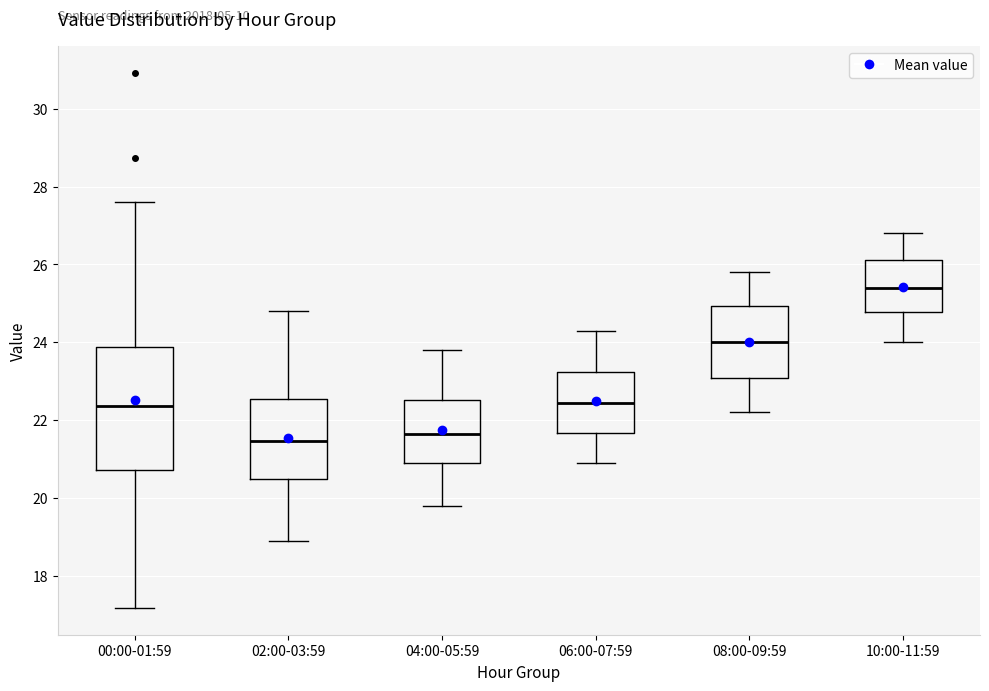

Reading left to right, transcribe this box plot: for each box, give where its median line is, the range the box spans, and where its two whiskers end, as read against the y-axis. The values are not printed on the chart, so give them approximately, as read against the axis.

00:00-01:59: median 22.4, box 20.8 to 23.8, whiskers 17.2 to 27.6
02:00-03:59: median 21.4, box 20.4 to 22.6, whiskers 19.0 to 24.8
04:00-05:59: median 21.6, box 21.0 to 22.6, whiskers 19.8 to 23.8
06:00-07:59: median 22.4, box 21.6 to 23.2, whiskers 21.0 to 24.4
08:00-09:59: median 24.0, box 23.0 to 25.0, whiskers 22.2 to 25.8
10:00-11:59: median 25.4, box 24.8 to 26.2, whiskers 24.0 to 26.8